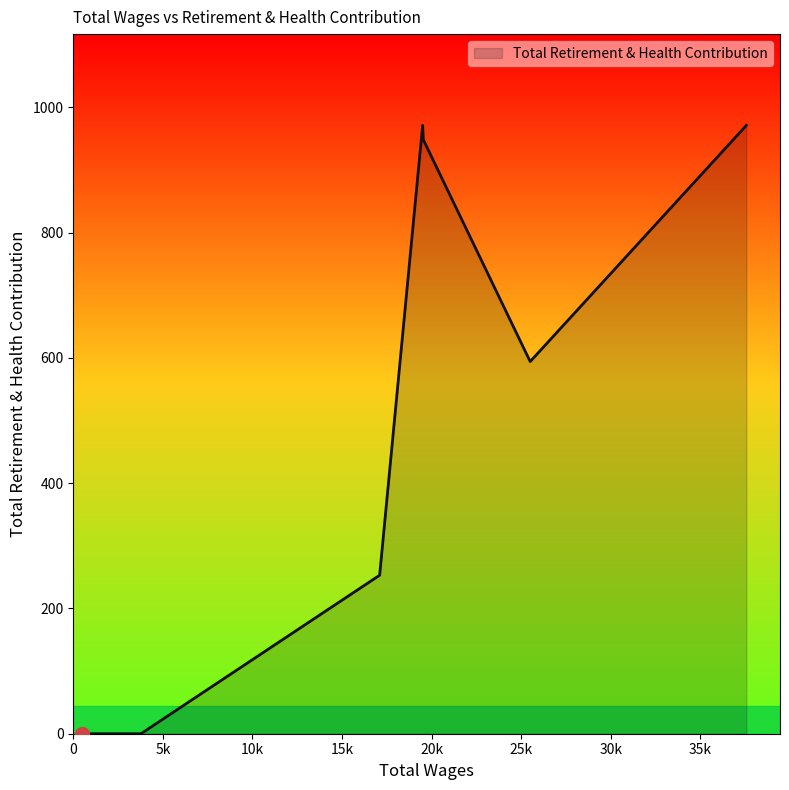

What is the greatest value displayed?

971